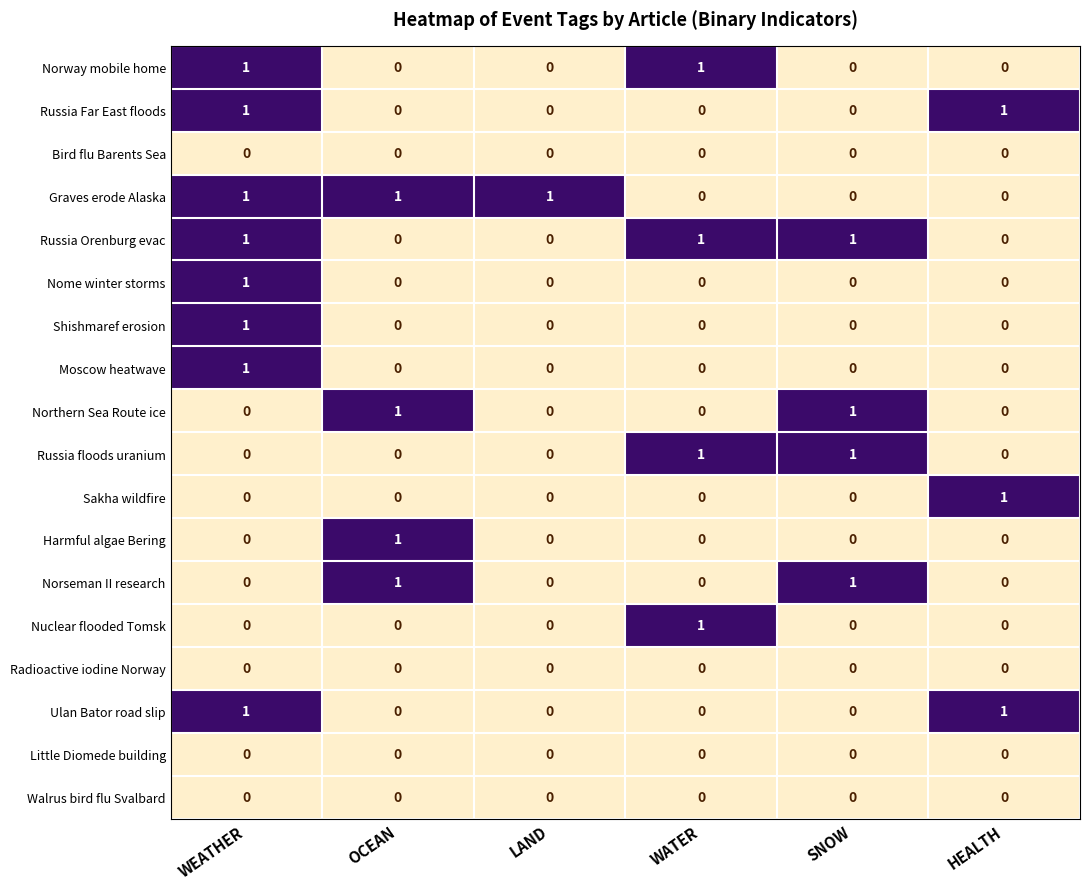

The value of Nome winter storms at OCEAN is 1. True or false?

False